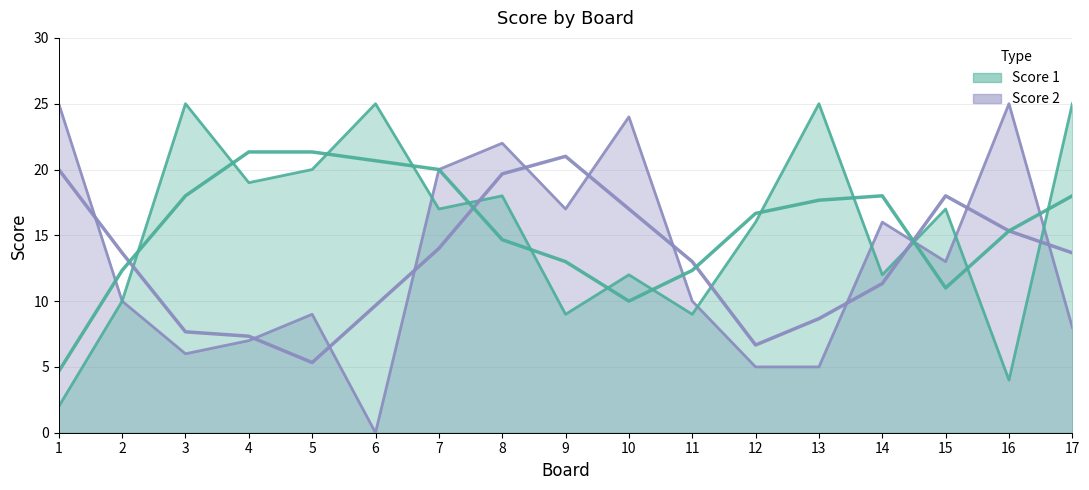

At which label is Score 1 closest to 13?

10